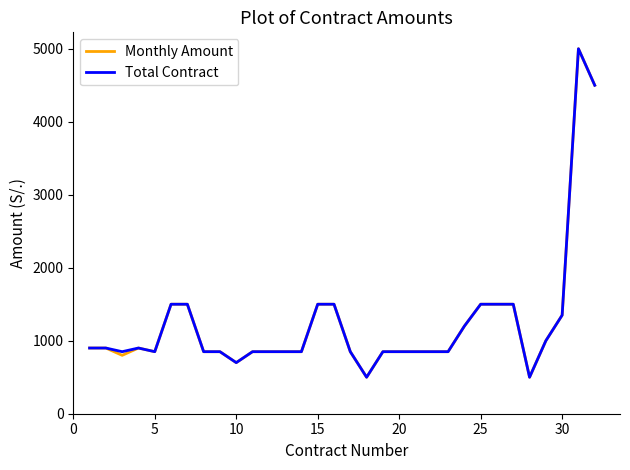

Reading right to left, list all the values displayed in this chart.

Monthly Amount: 4500	5000	1350	1000	500	1500	1500	1500	1200	850	850	850	850	850	500	850	1500	1500	850	850	850	850	700	850	850	1500	1500	850	900	800	900	900
Total Contract: 4500	5000	1350	1000	500	1500	1500	1500	1200	850	850	850	850	850	500	850	1500	1500	850	850	850	850	700	850	850	1500	1500	850	900	850	900	900